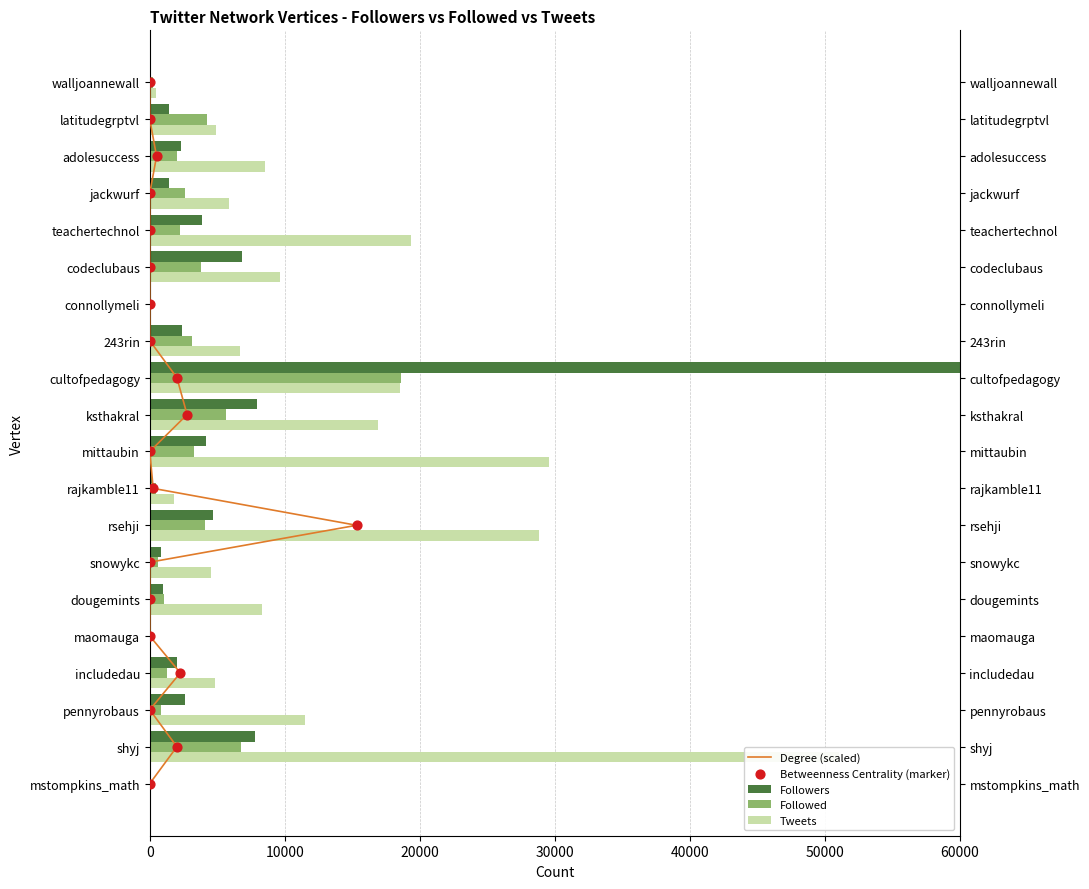

Which series contains the lowest Y value?

Degree (scaled)